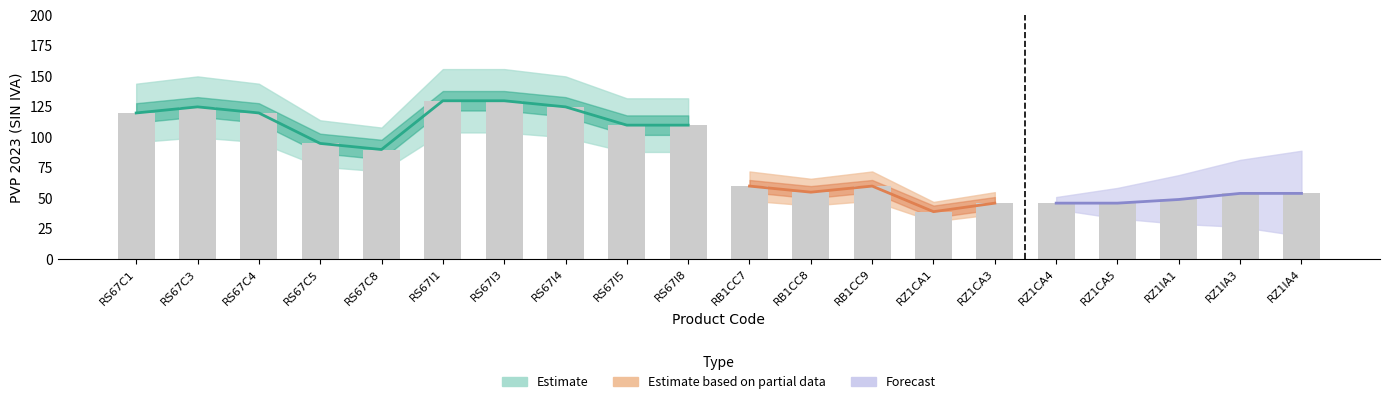

What position from the right is RS67I1?

15